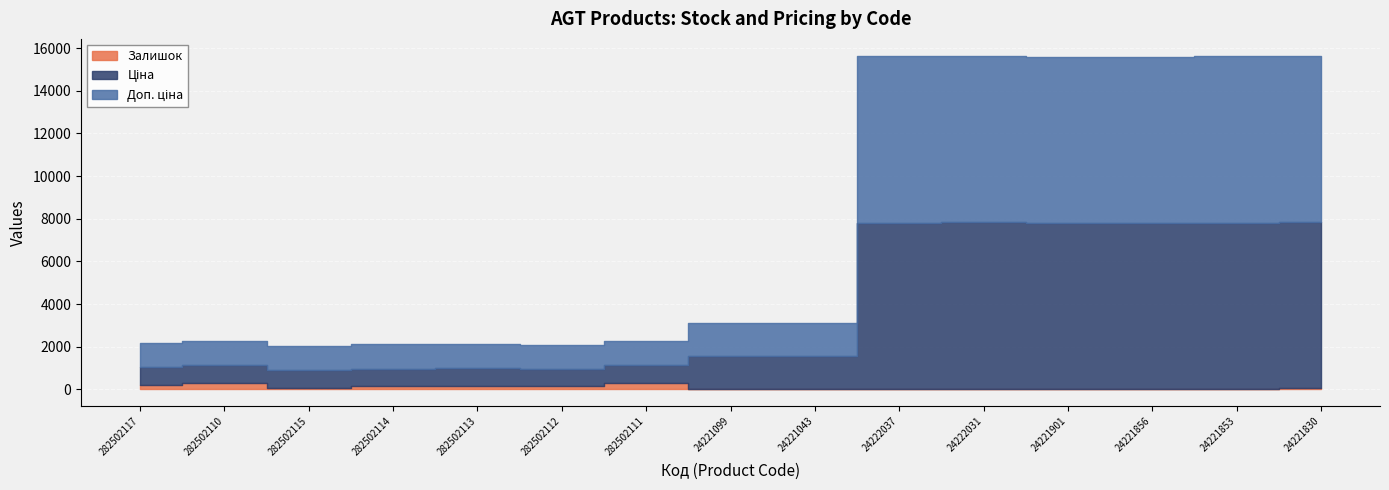

True or false: Доп. ціна has a value of 4836.6 at 24222031.

False